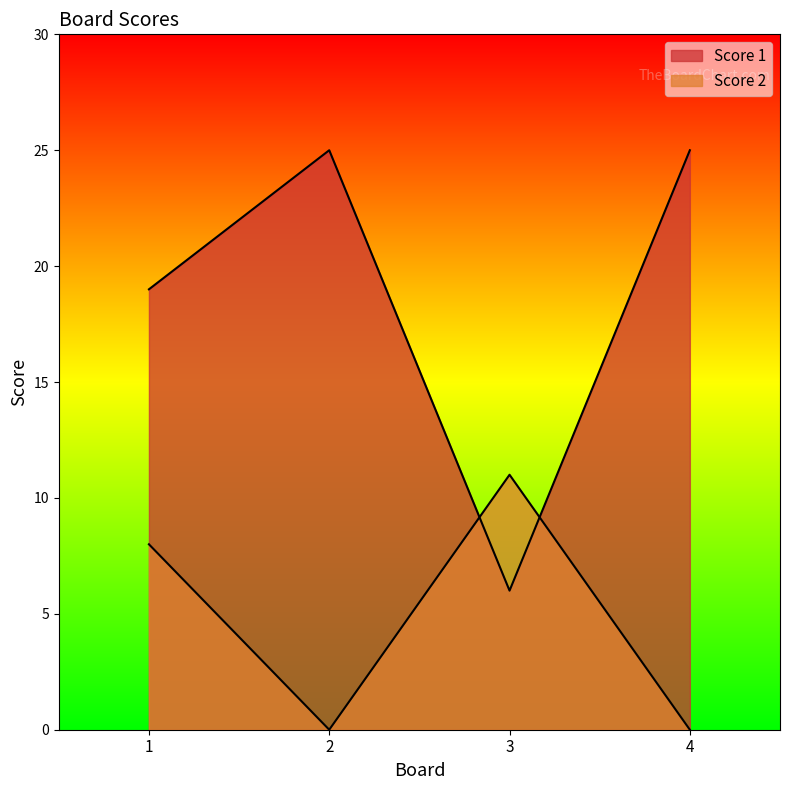

Rank the series at 3 from highest to lowest value.

Score 2, Score 1